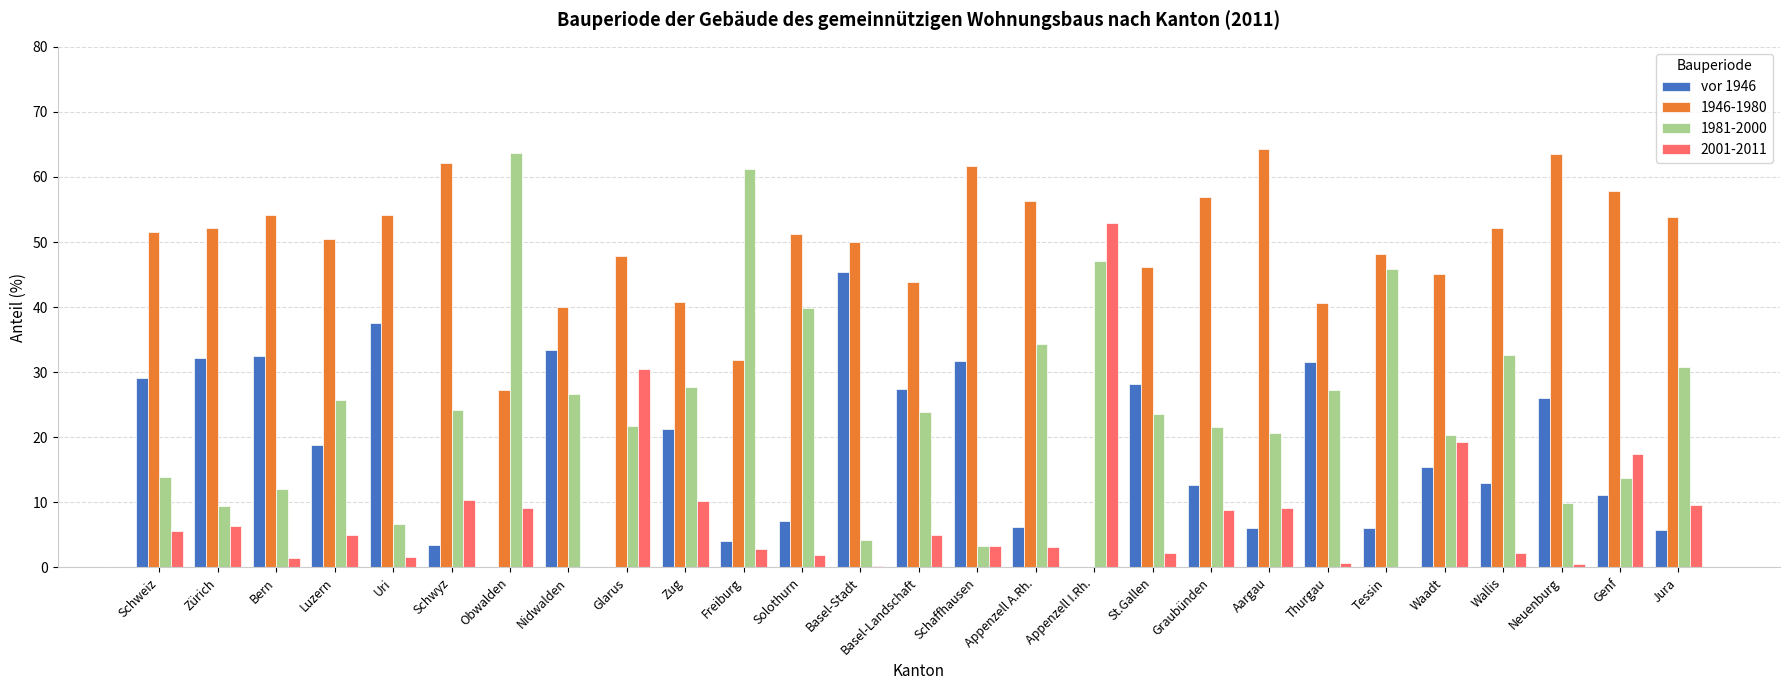

Which series has the largest total across all categories?

1946-1980